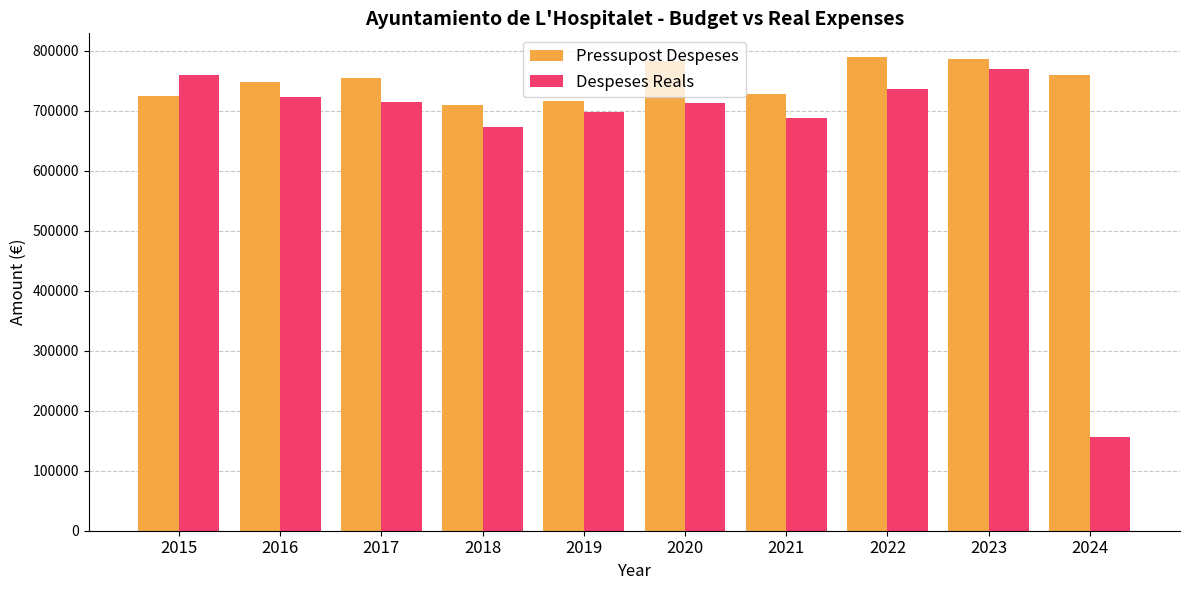

What is the sum of all Despeses Reals values?

6631493.0